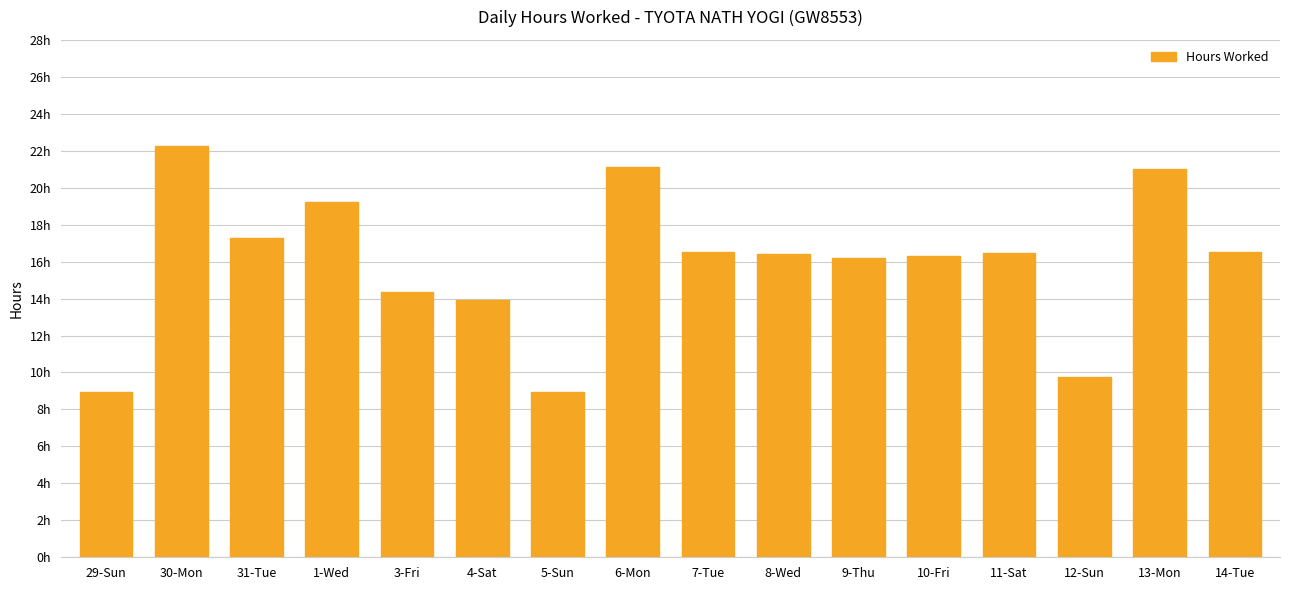

Which label corresponds to the smallest value in the chart?

5-Sun